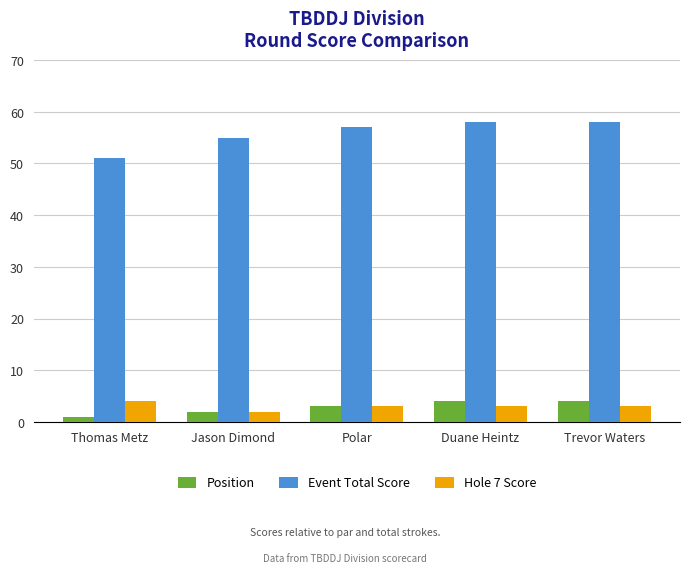

How many bars are there in total?

15